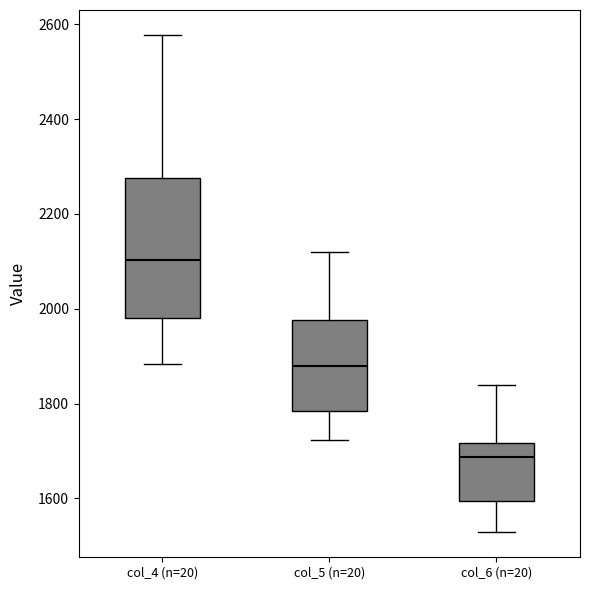

Reading left to right, read every box against the y-axis: the position of its median line, the range the box covers, and the ends of its whiskers. The values are not printed on the chart, so give them approximately, as read against the axis.

col_4 (n=20): median 2100, box 1980 to 2280, whiskers 1880 to 2580
col_5 (n=20): median 1880, box 1780 to 1980, whiskers 1720 to 2120
col_6 (n=20): median 1680, box 1600 to 1720, whiskers 1520 to 1840